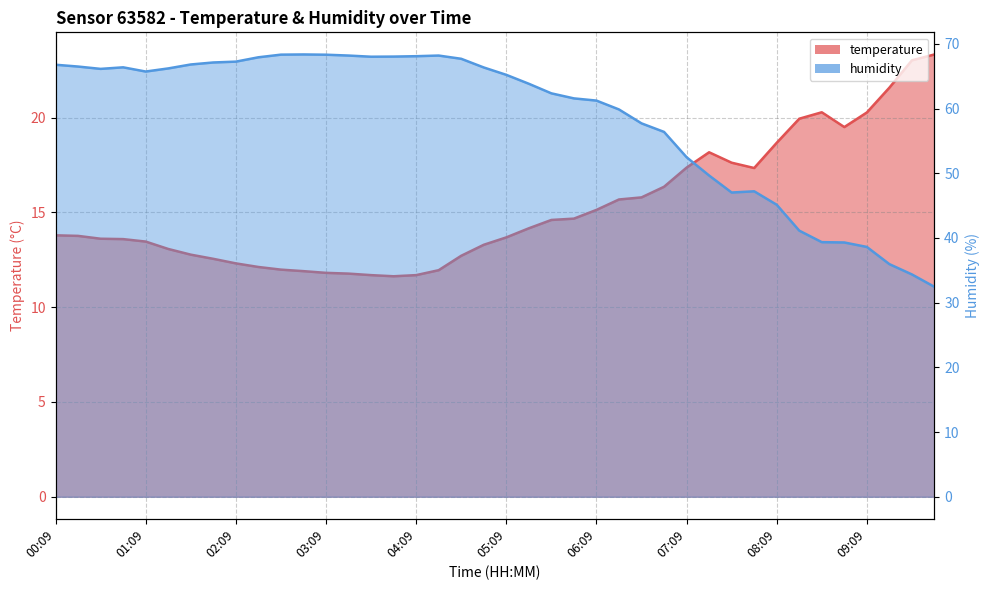

What is the difference between the highest and lowest values at 01:39?

54.0